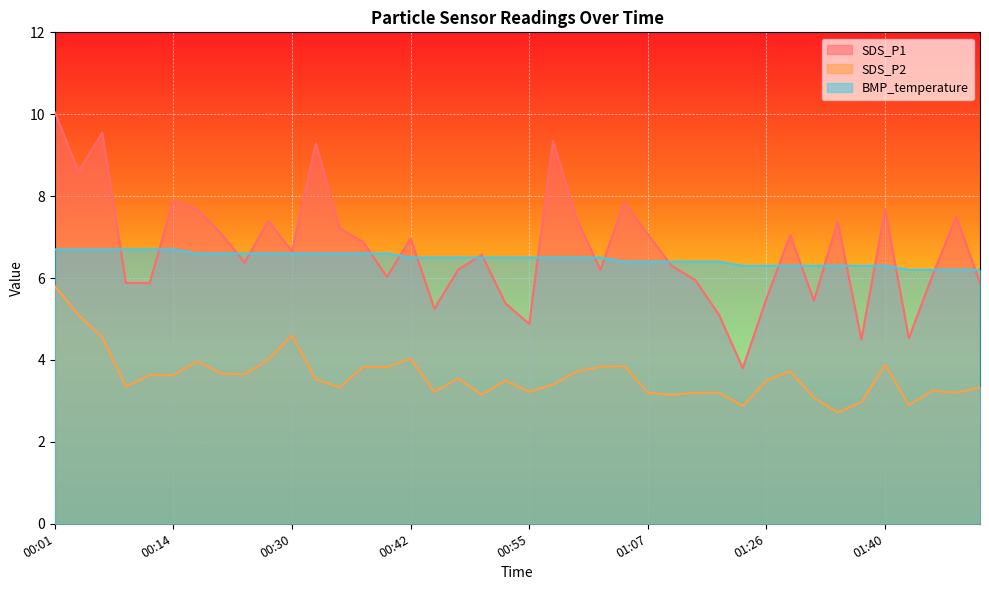

At which category does SDS_P2 reach its first local valley?

00:09